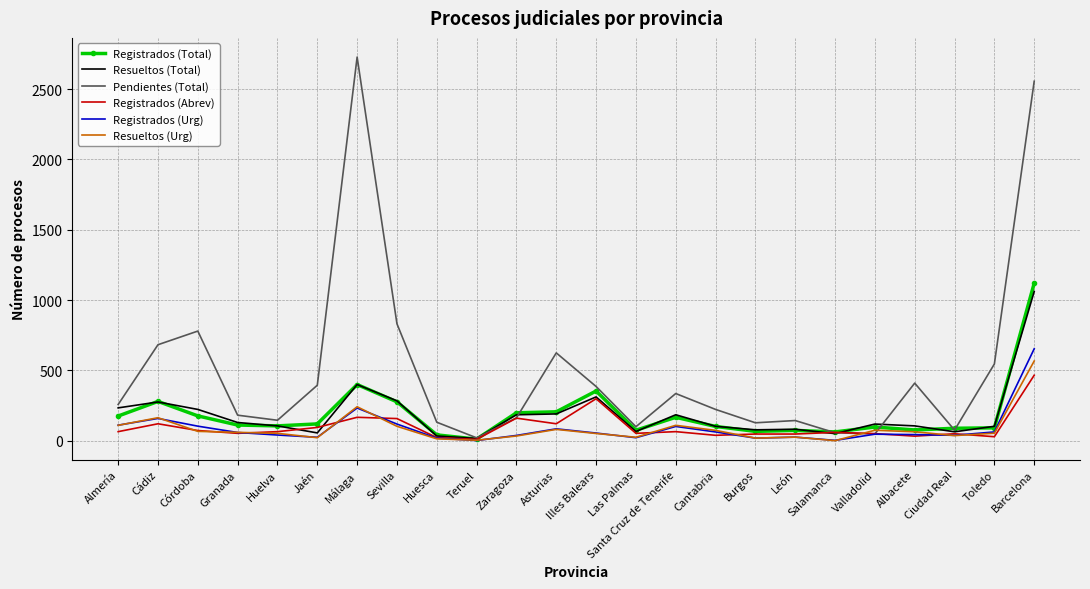

Is it true that Resueltos (Urg) equals 567 at Barcelona?

True